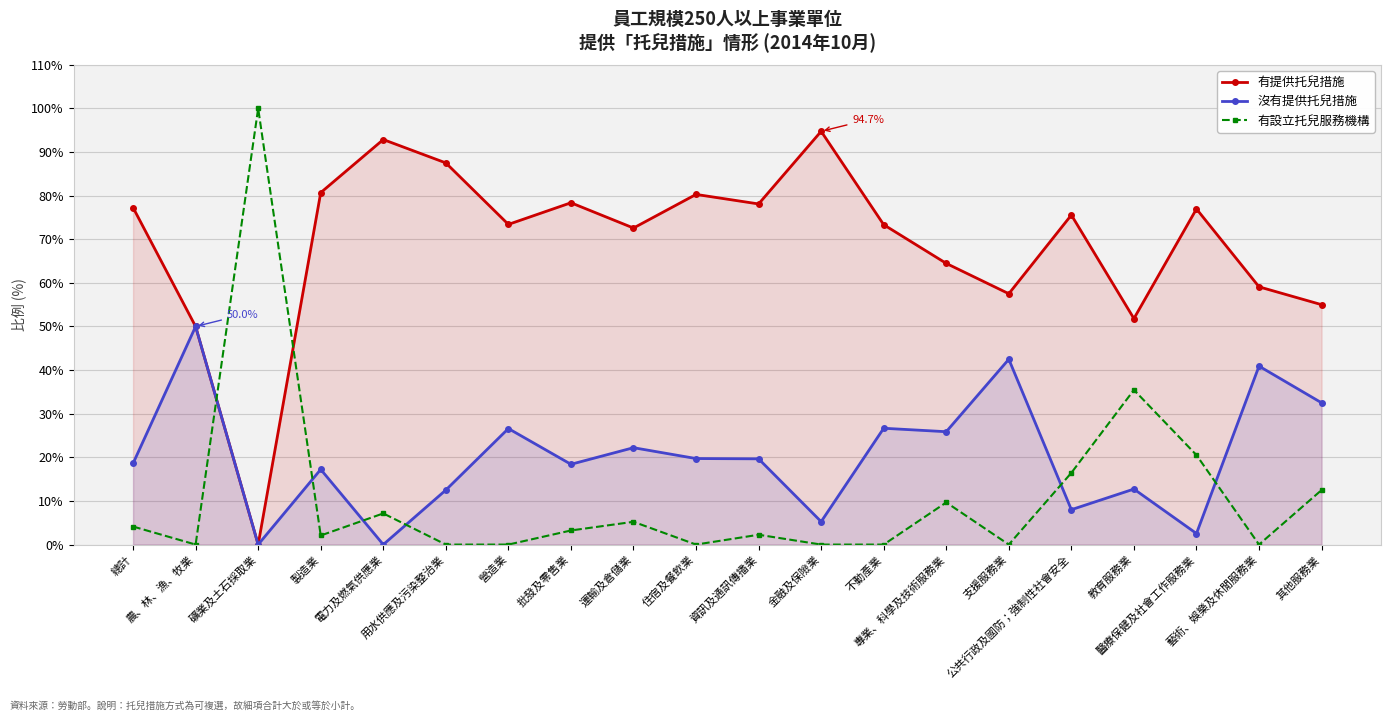

Which series has the largest range (max minus min)?

有設立托兒服務機構